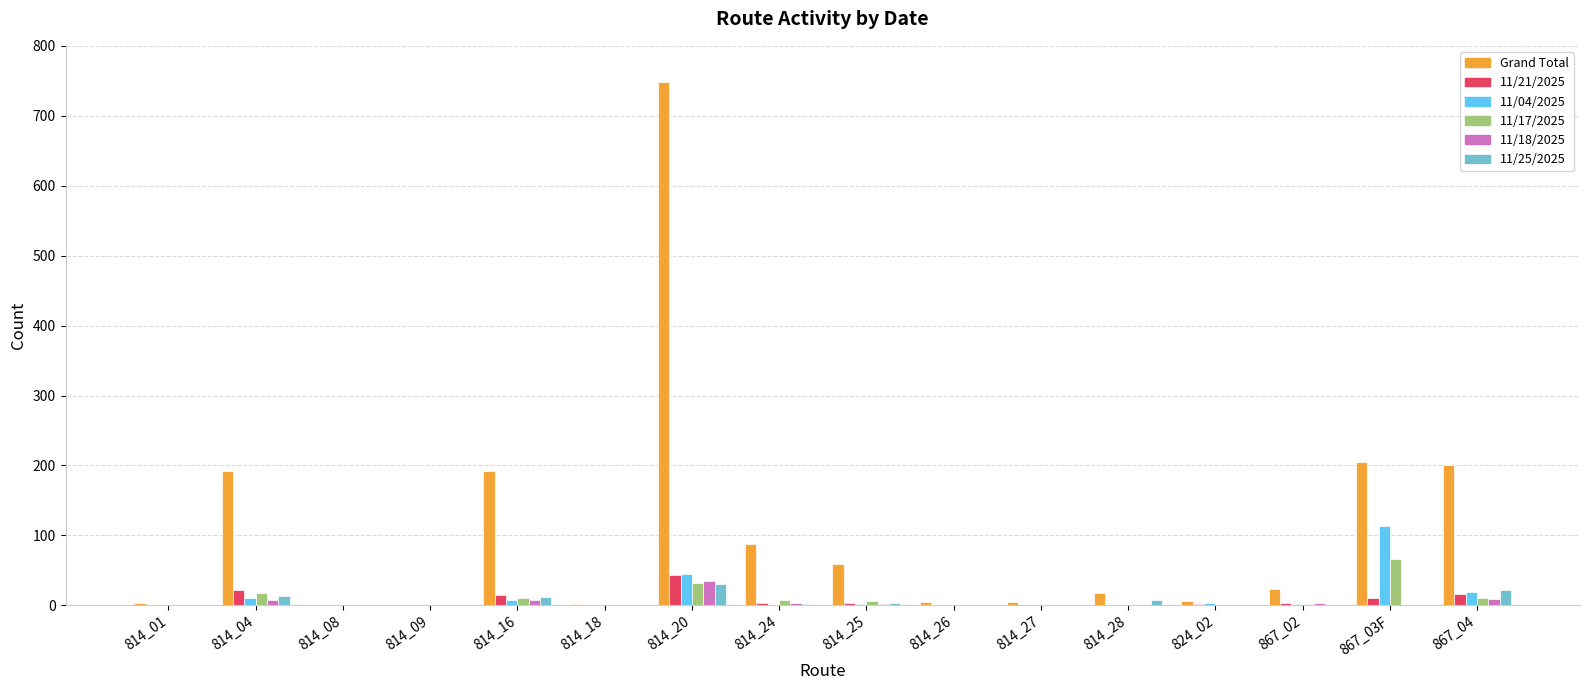

Are the bars grouped side by side (vs. stacked)?

Yes